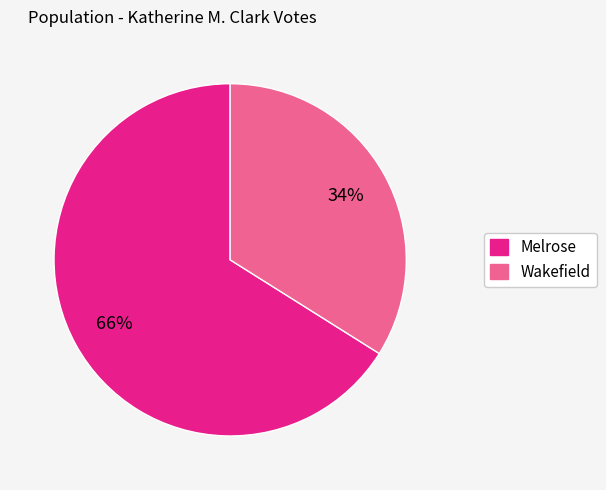

To the nearest percent, what is the difference between the largest and smallest slice percentages?

32%